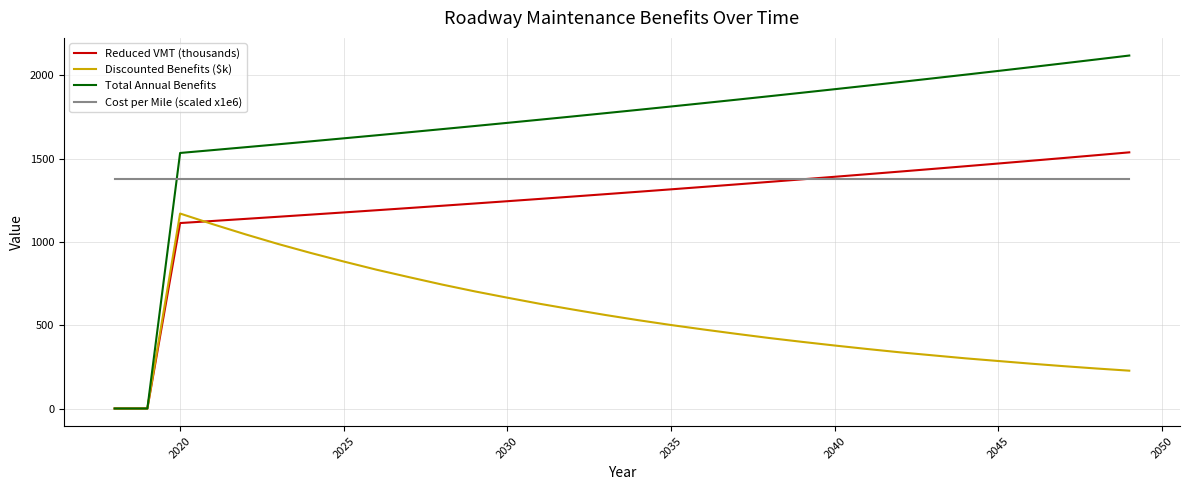

Which series has the largest total across all categories?

Total Annual Benefits